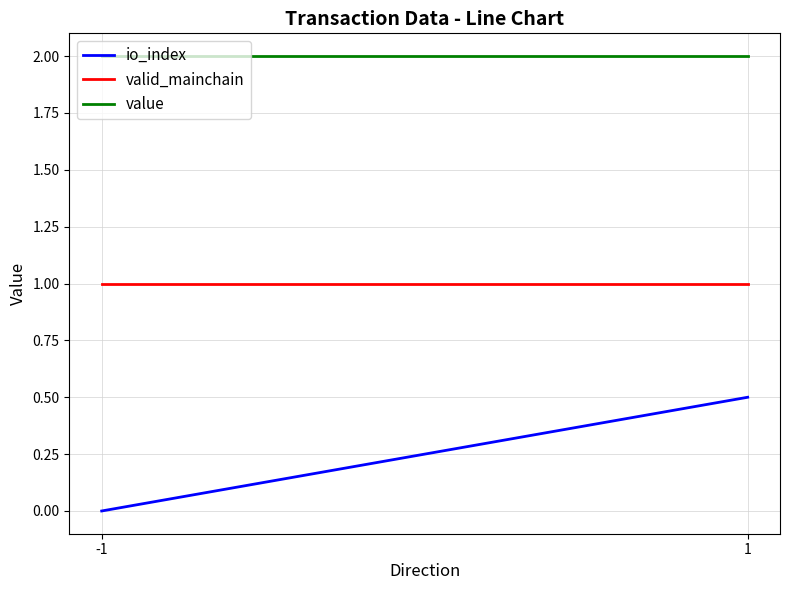

What is the maximum value shown in the chart?

2.0